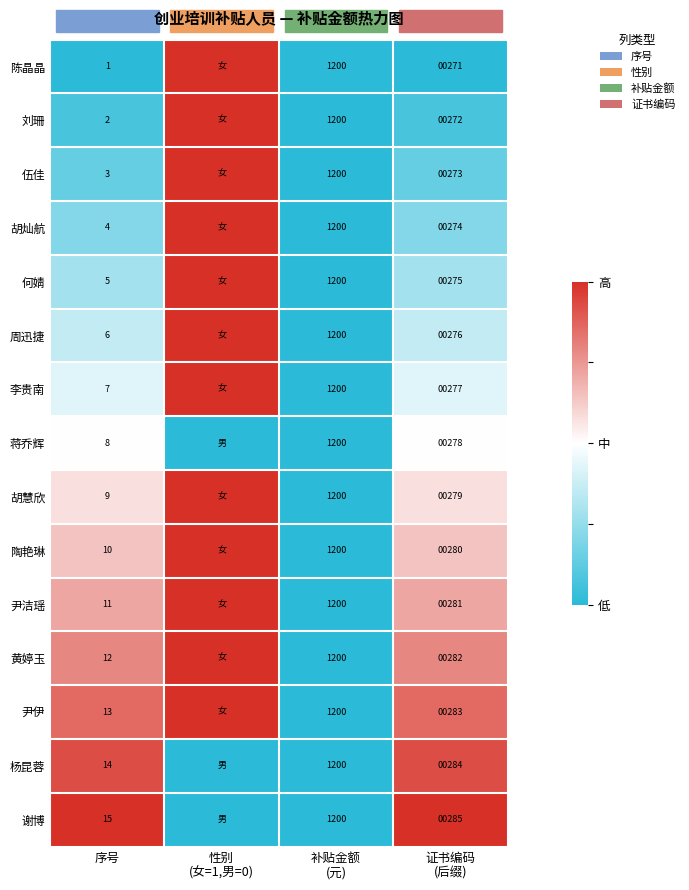

Rank the series at 序号 from lowest to highest value.

陈晶晶, 刘珊, 伍佳, 胡灿航, 何婧, 周迅捷, 李贵南, 蒋乔辉, 胡慧欣, 陶艳琳, 尹洁瑶, 黄婷玉, 尹伊, 杨昆蓉, 谢博